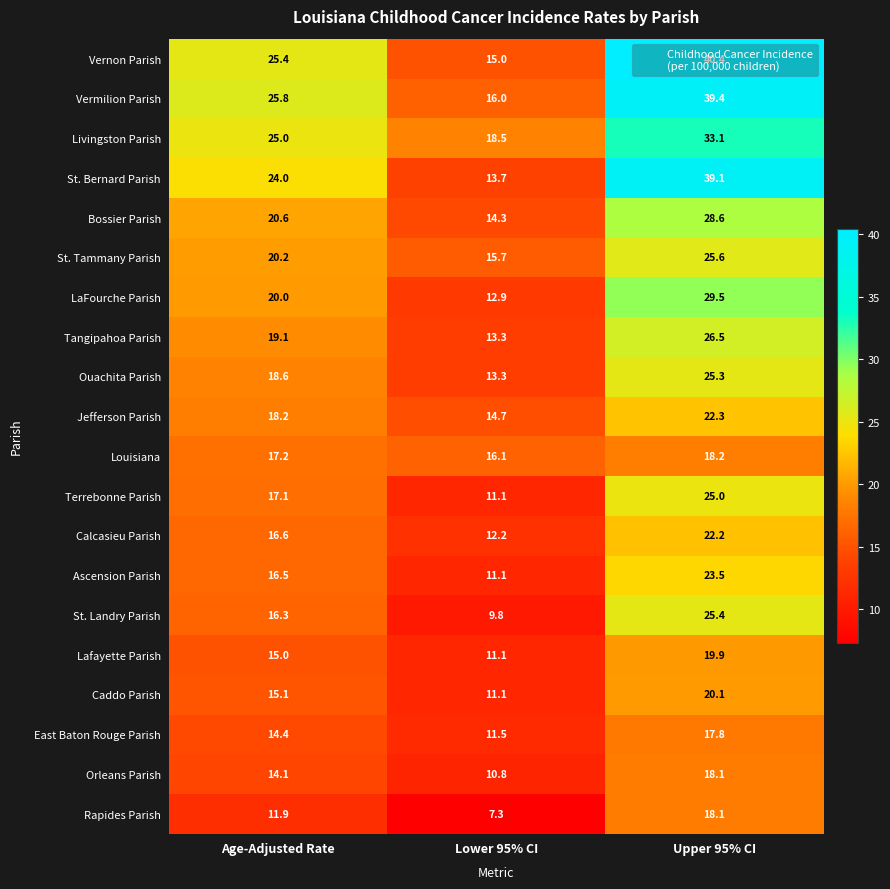

What is the difference between the maximum and minimum values in the Terrebonne Parish series?

13.9